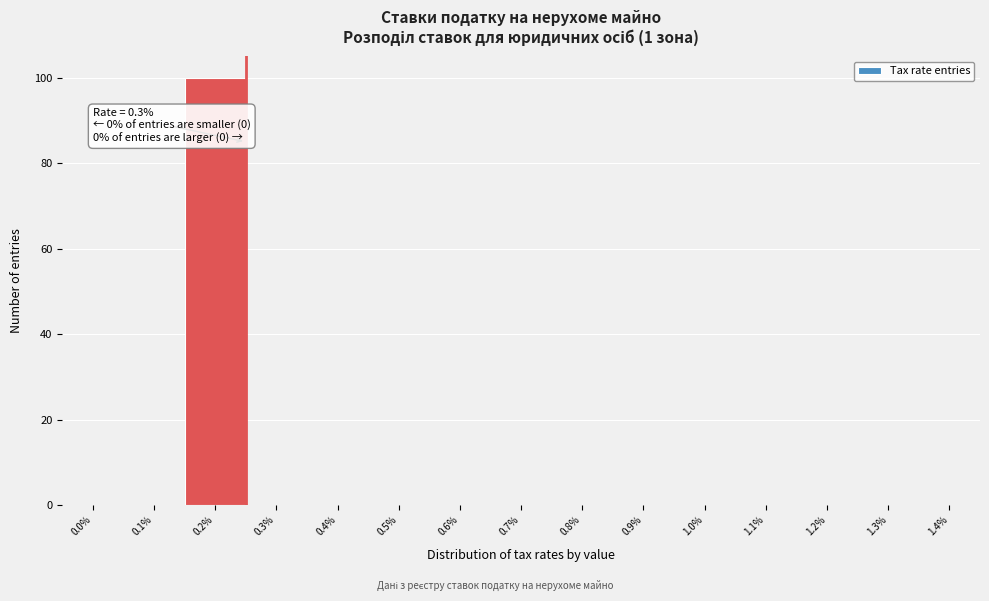

Reading right to left, list all the values displayed in this chart.

1.4%=0	1.3%=0	1.2%=0	1.1%=0	1.0%=0	0.9%=0	0.8%=0	0.7%=0	0.6%=0	0.5%=0	0.4%=0	0.3%=0	0.2%=100	0.1%=0	0.0%=0